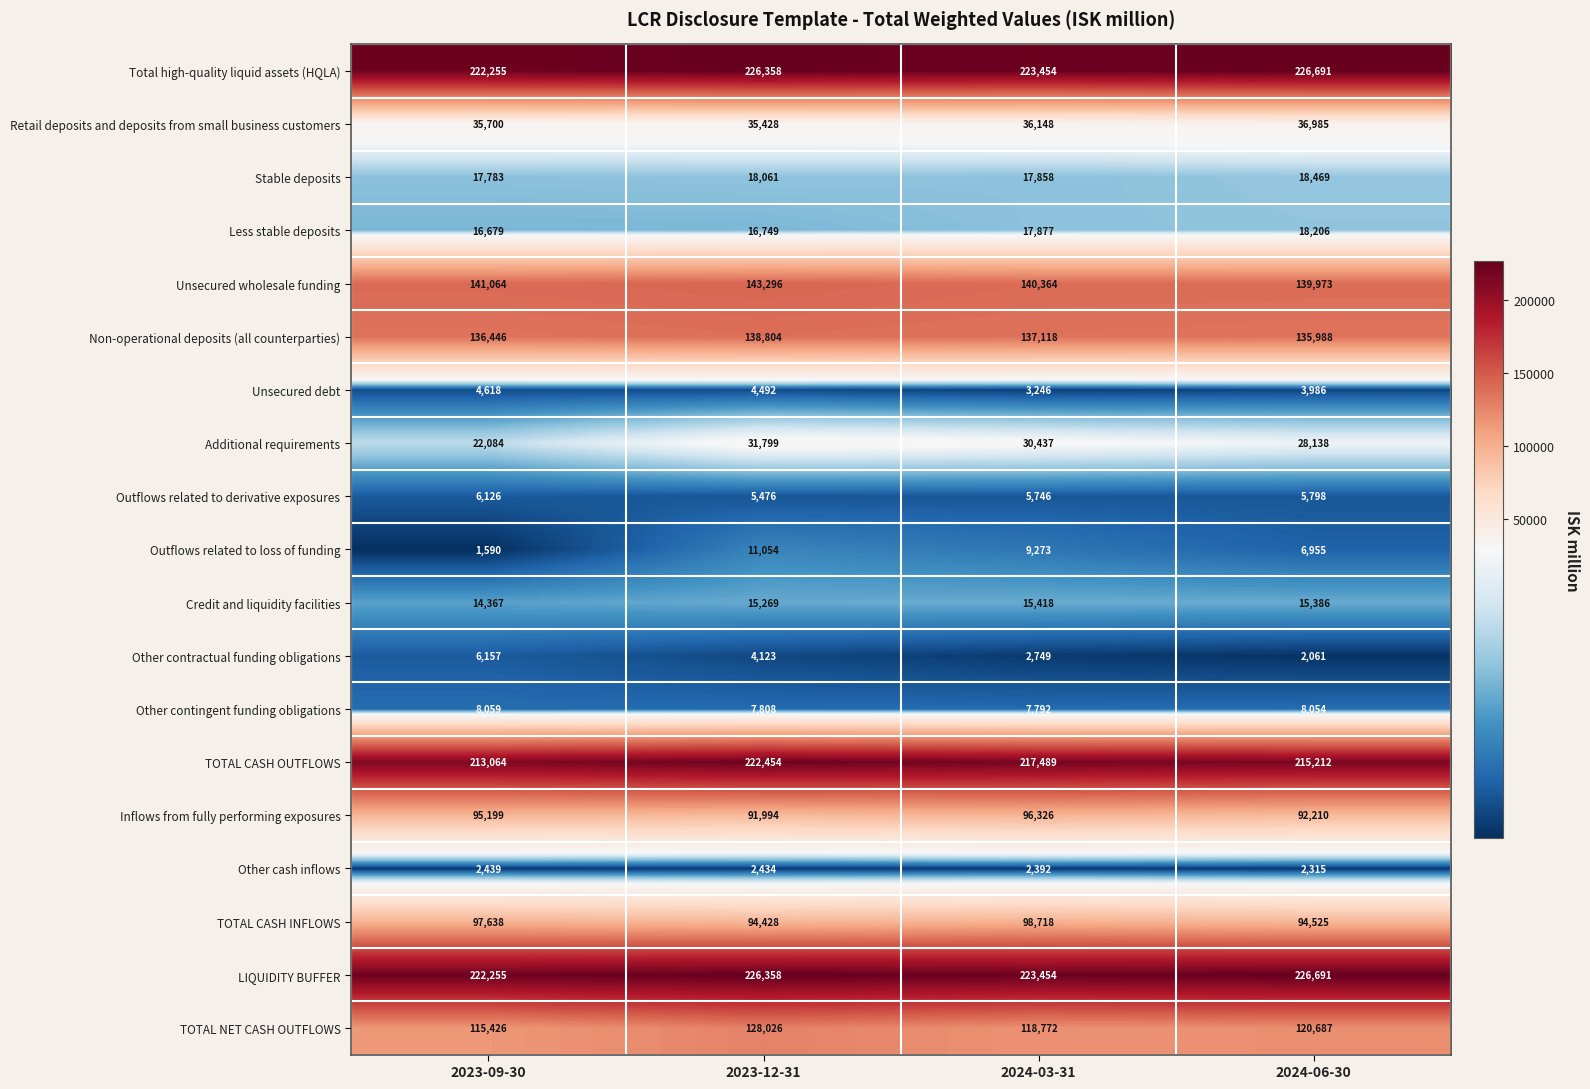

How many data points does each series have?

4